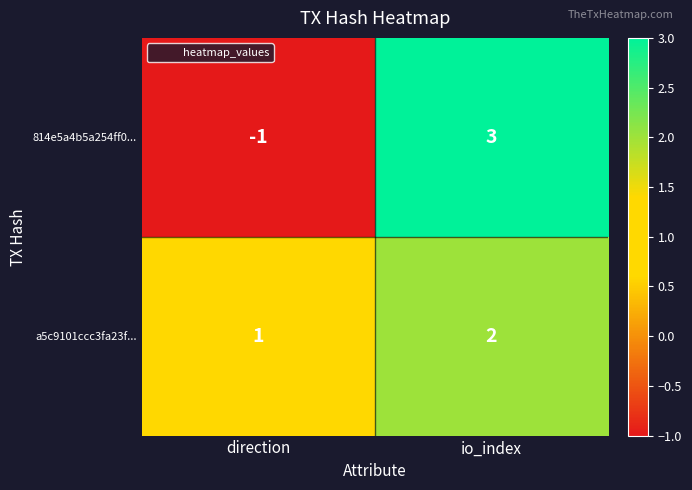

List the series in order of their peak value, highest first.

814e5a4b5a254ff0..., a5c9101ccc3fa23f...